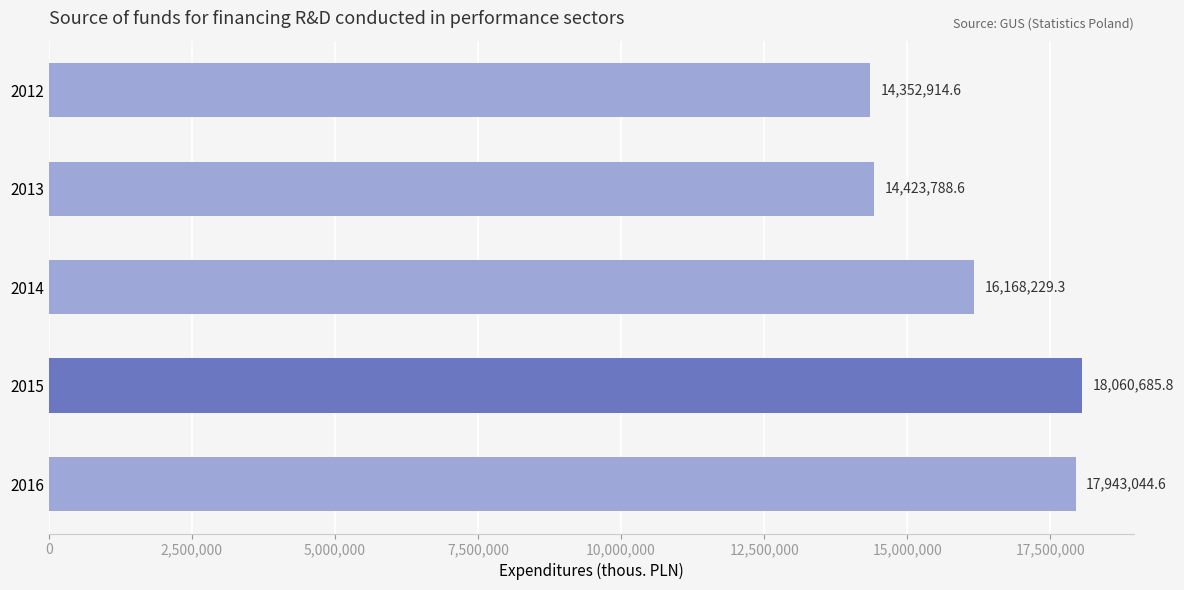

What is the difference between the maximum and minimum values?

3707771.2